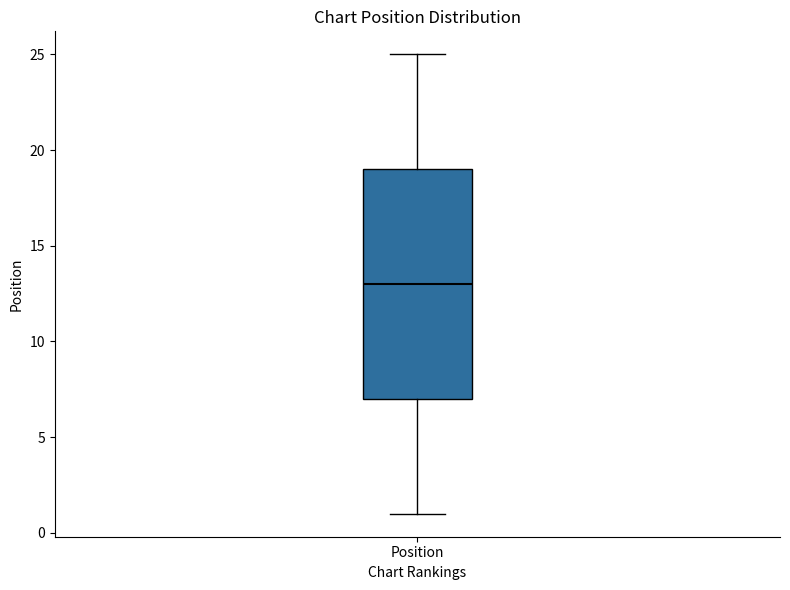

Where is the upper edge of the box for Position on the y-axis? The values are not printed on the chart, so give them approximately, as read against the axis.

19